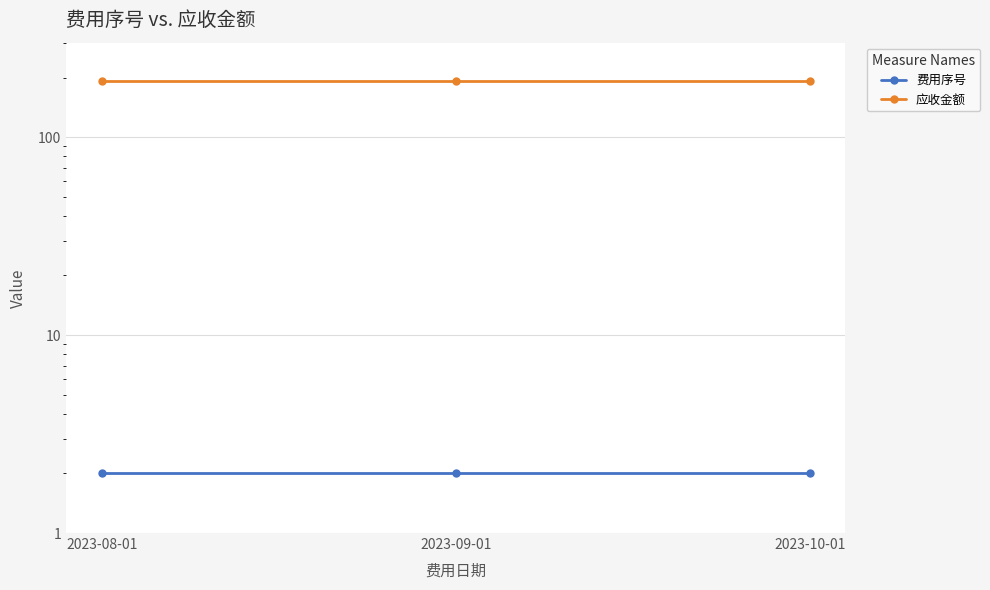

Does the chart have visible grid lines?

Yes